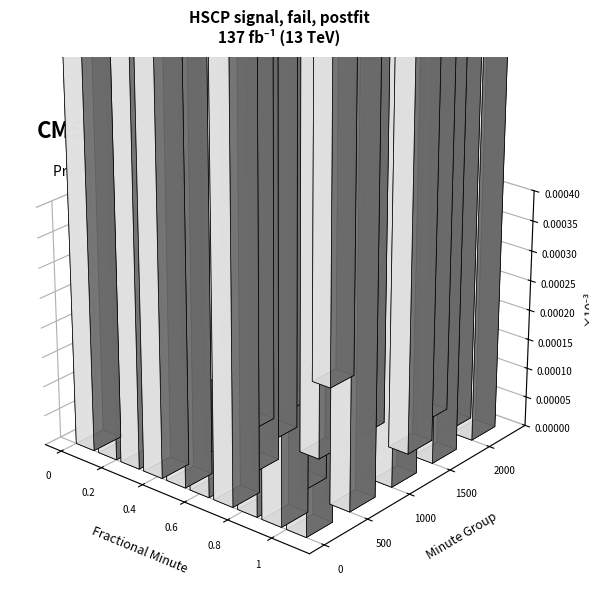

Is the value of 3 at 14 greater than the value of 2 at 0?

No